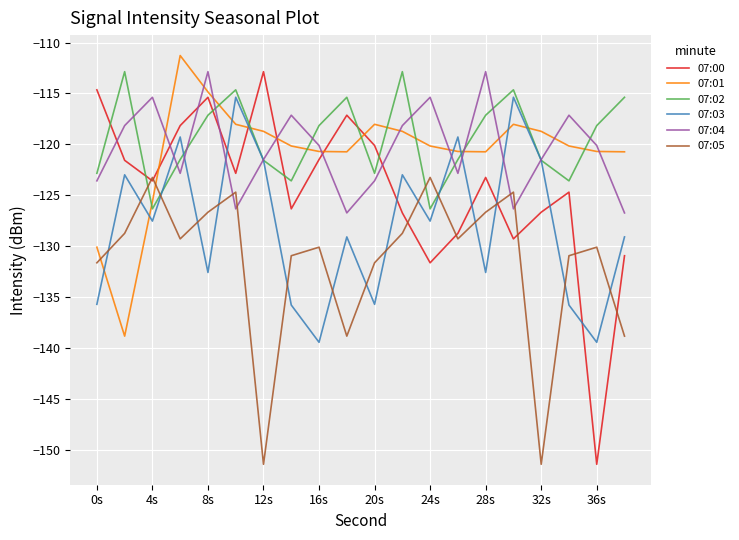

What is the maximum value for 07:01?

-111.3